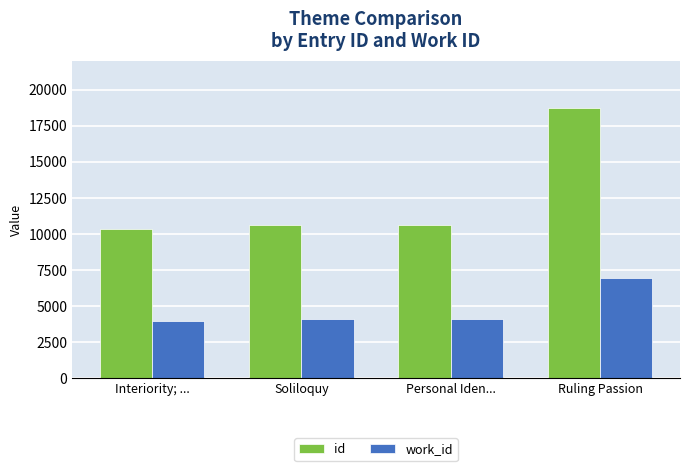

What is the value of the work_id bar at the 1st from the left?

3986